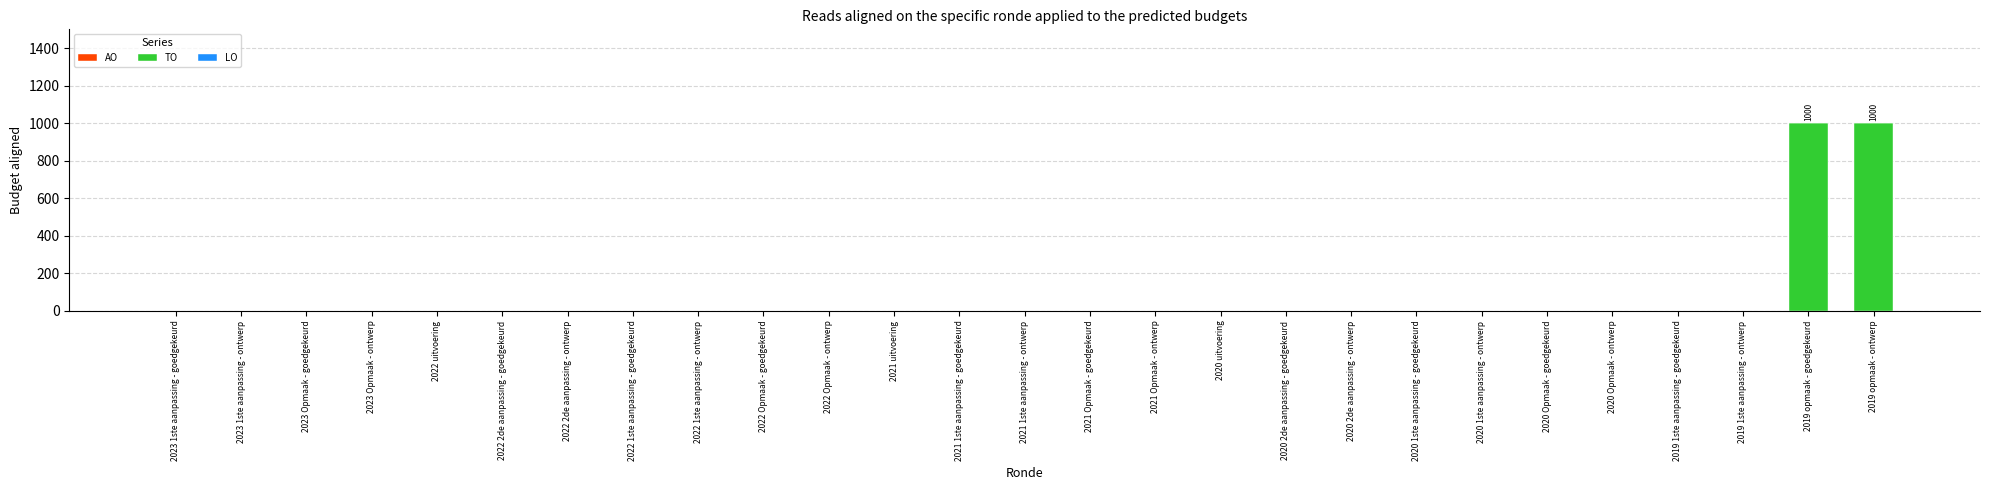

The chart shows a value of 0 at 2023 Opmaak - ontwerp. True or false?

True